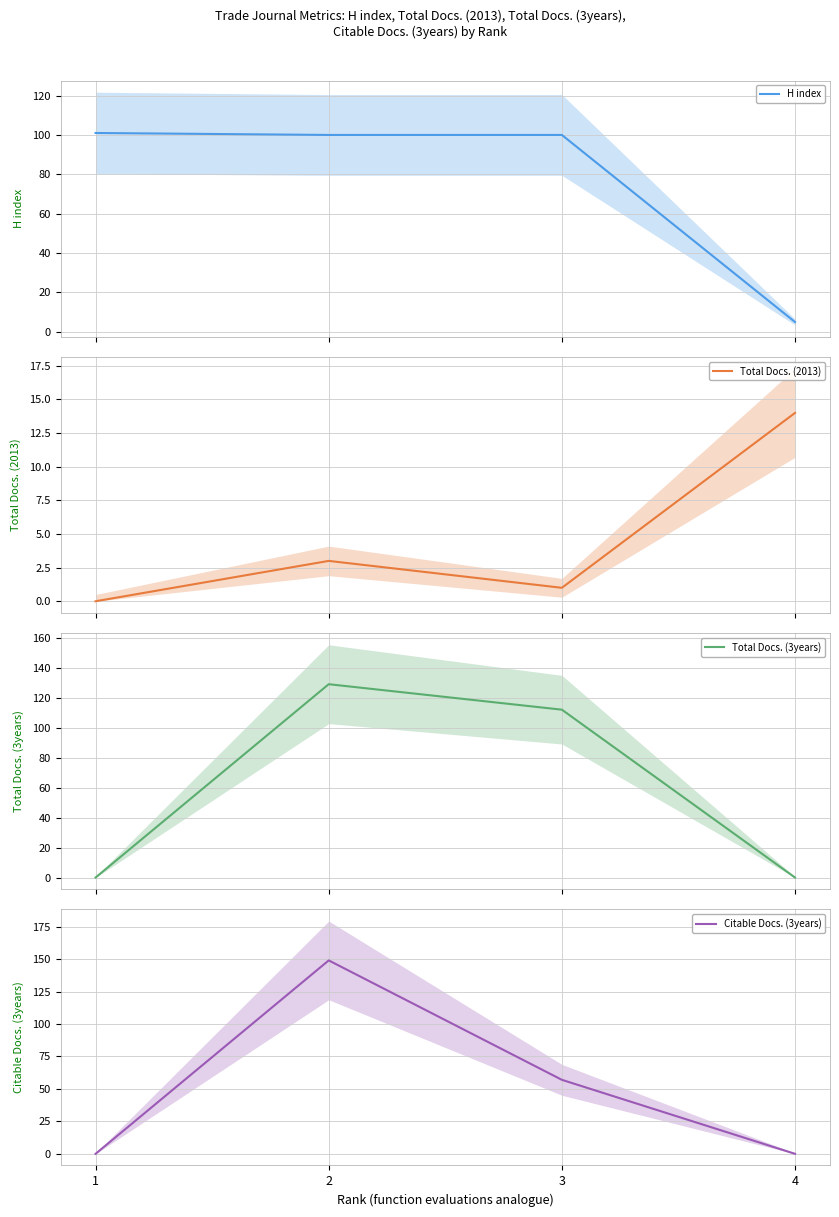

After their last crossing, which series has the higher values: Citable Docs. (3years) or Total Docs. (3years)?

Total Docs. (3years)